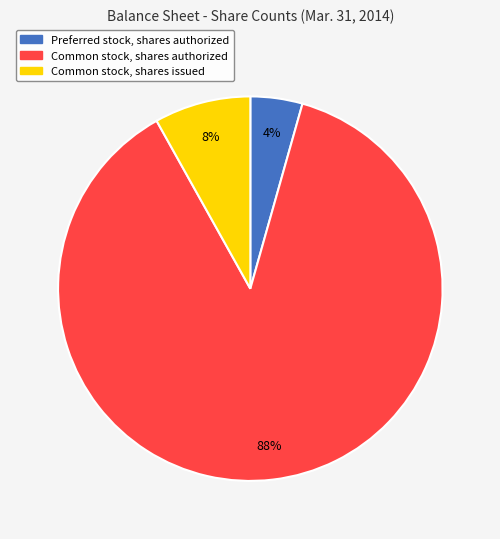

What is the largest slice in the pie chart?

Common stock, shares authorized